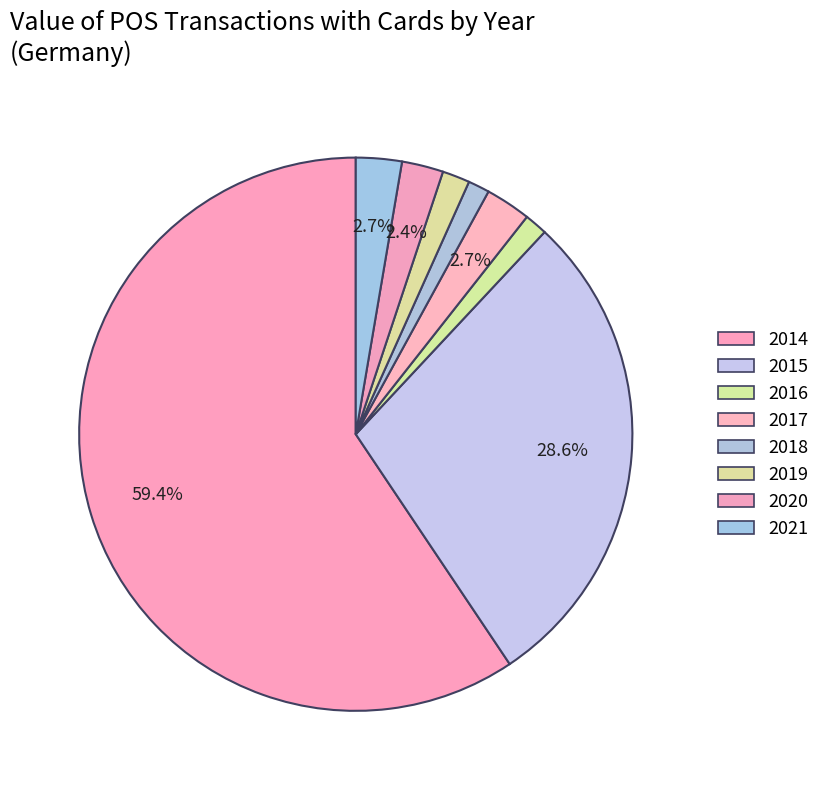

What is the change in value from 2014 to 2020?

-5872.6